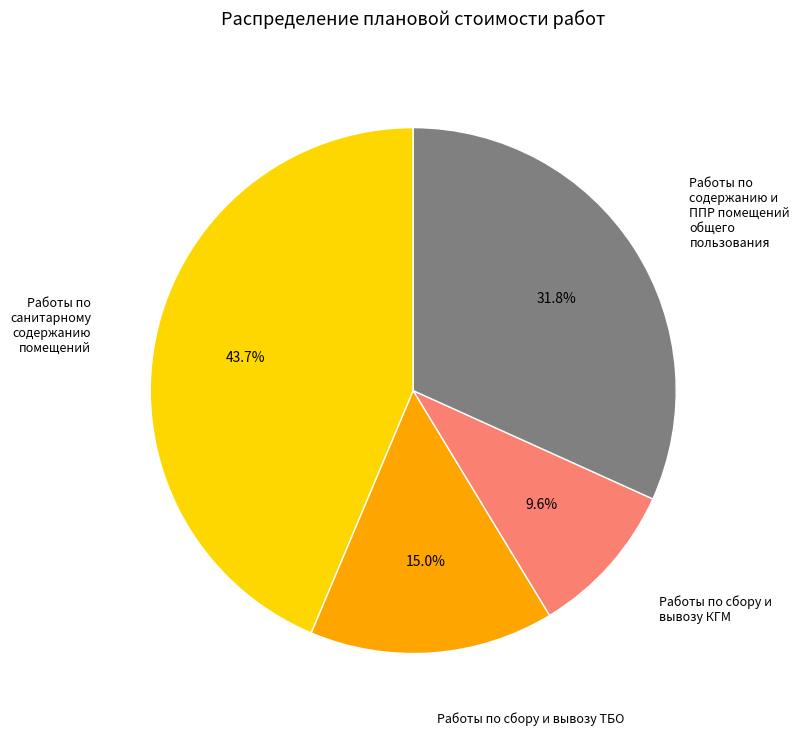

Does any single category account for the majority?

No